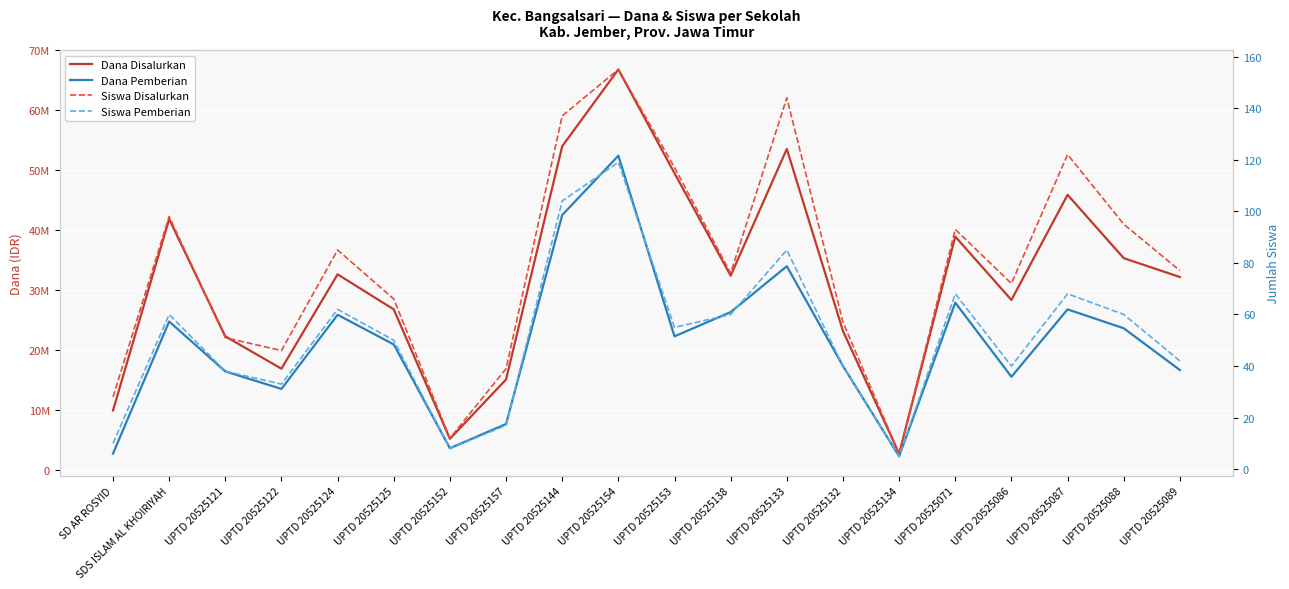

The Siswa Disalurkan series shows 137 at UPTD 20525144. True or false?

True